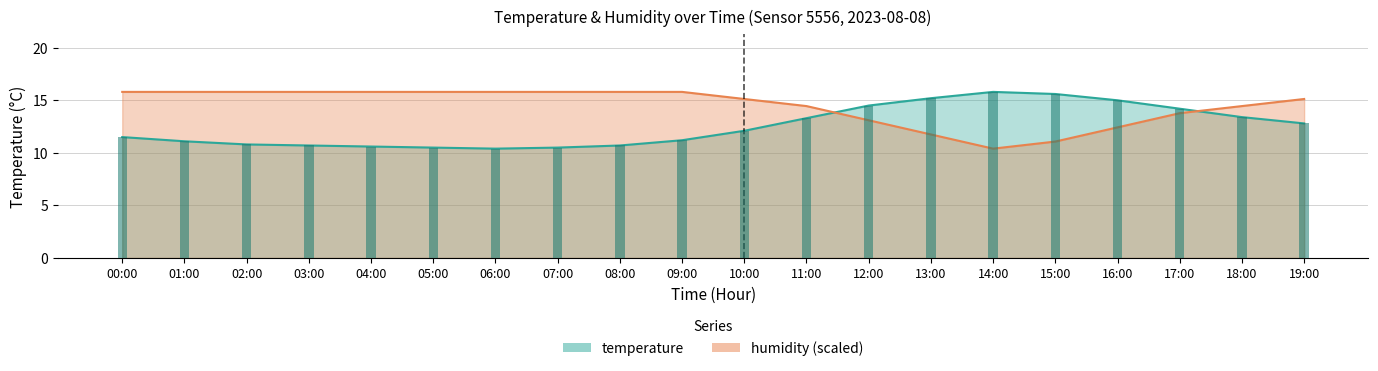

The temperature series shows 13.3 at 11:00. True or false?

True